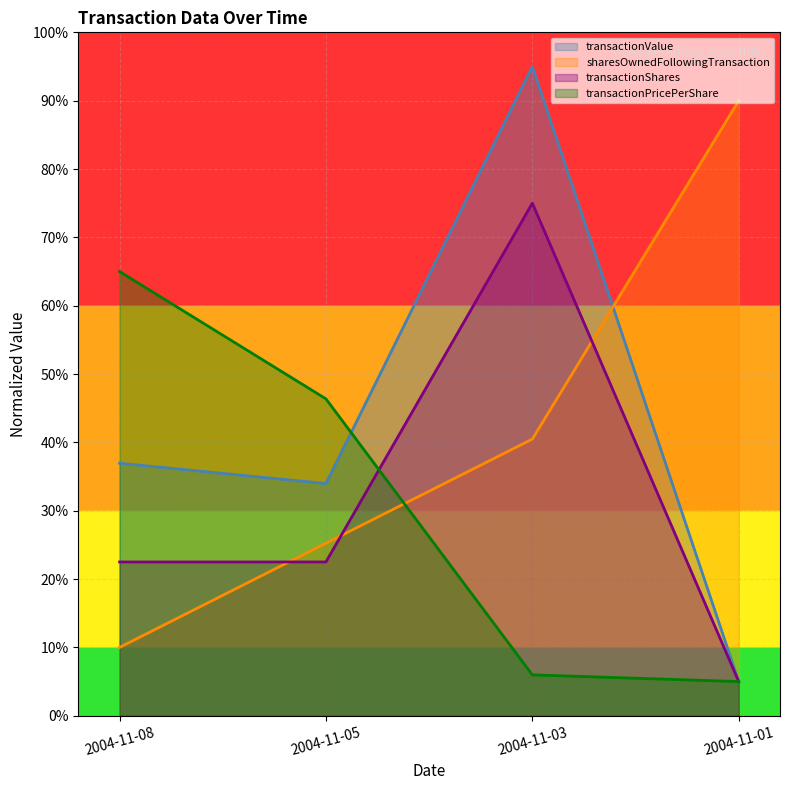

Does the chart display data point markers on the line(s)?

No